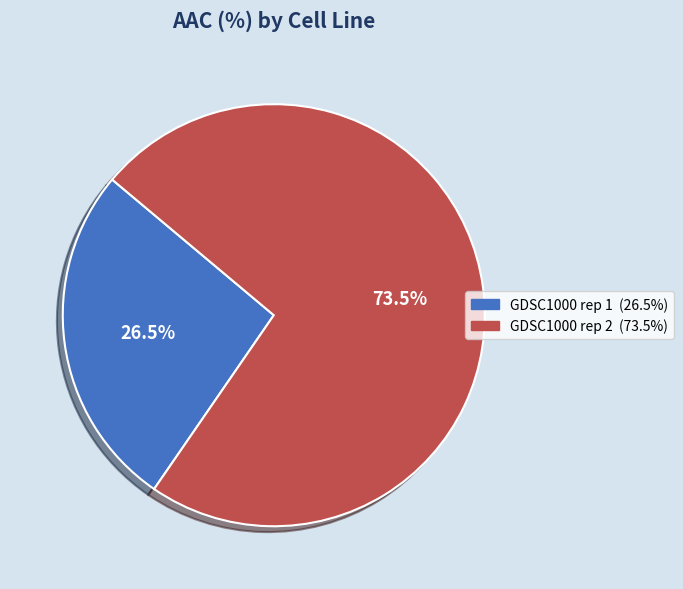

How many slices are in this pie chart?

2